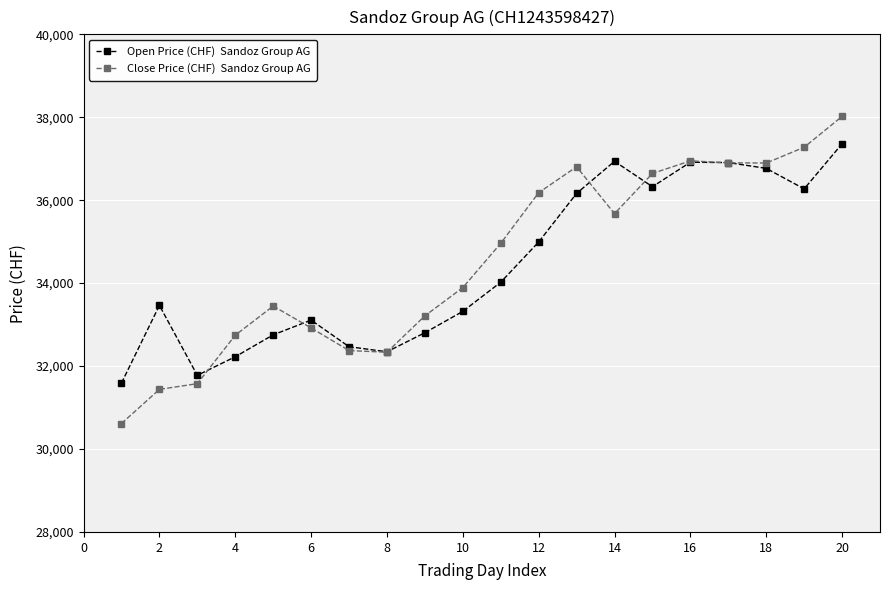

What is the greatest value displayed?

38020